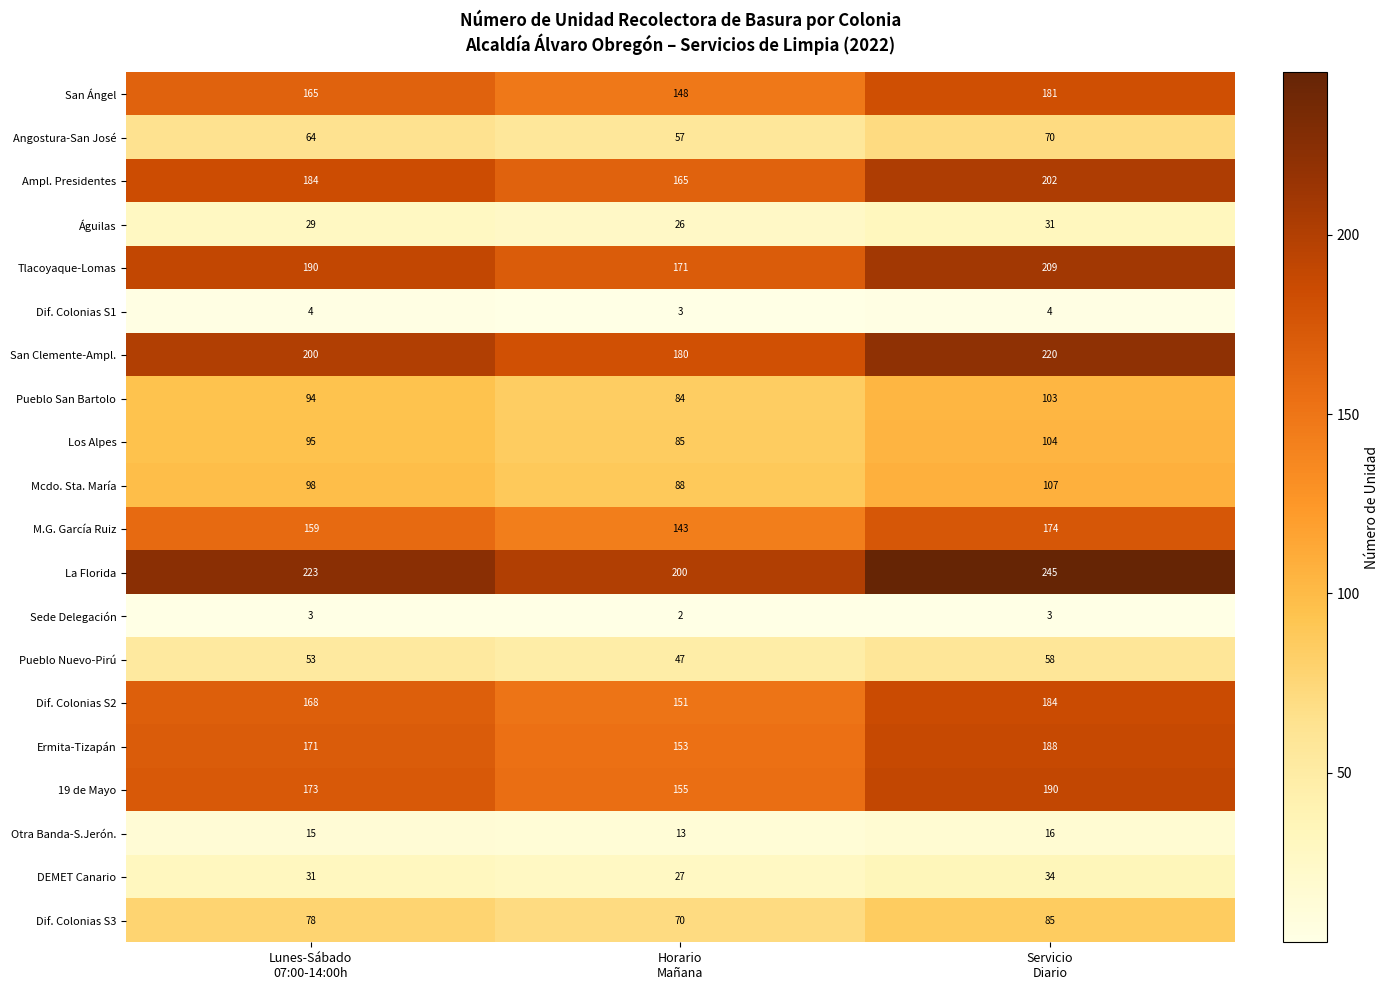

Between Lunes-Sábado
07:00-14:00h and Servicio
Diario, which series saw the biggest shift?

La Florida